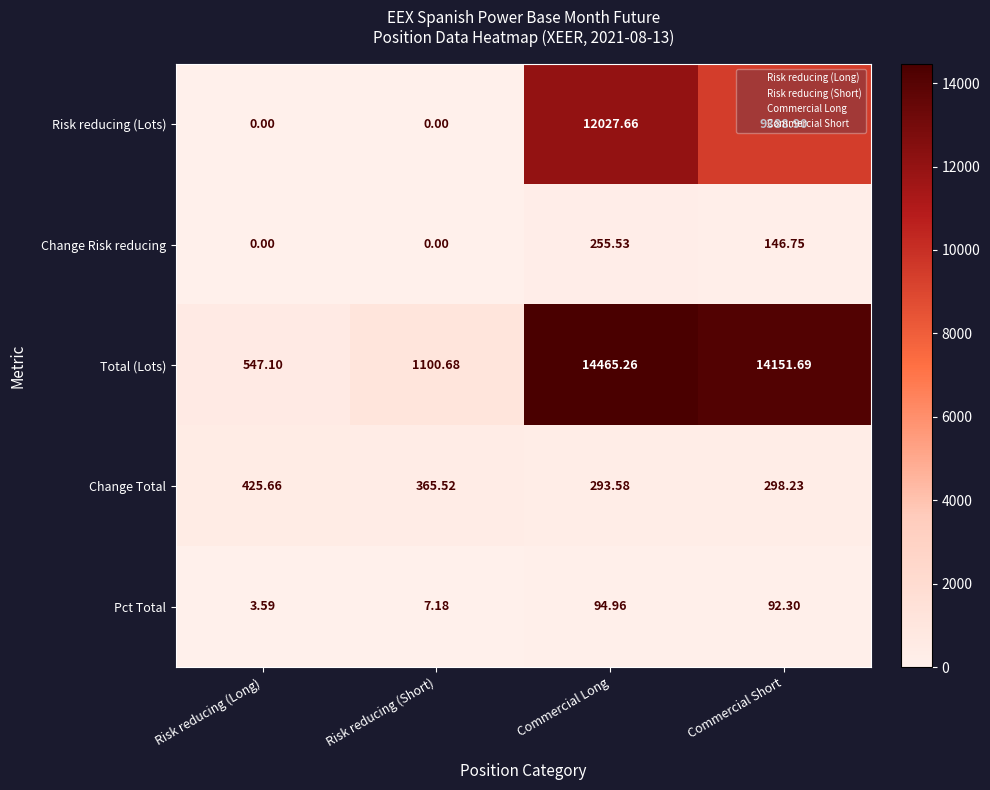

How many categories are shown in the chart?

4